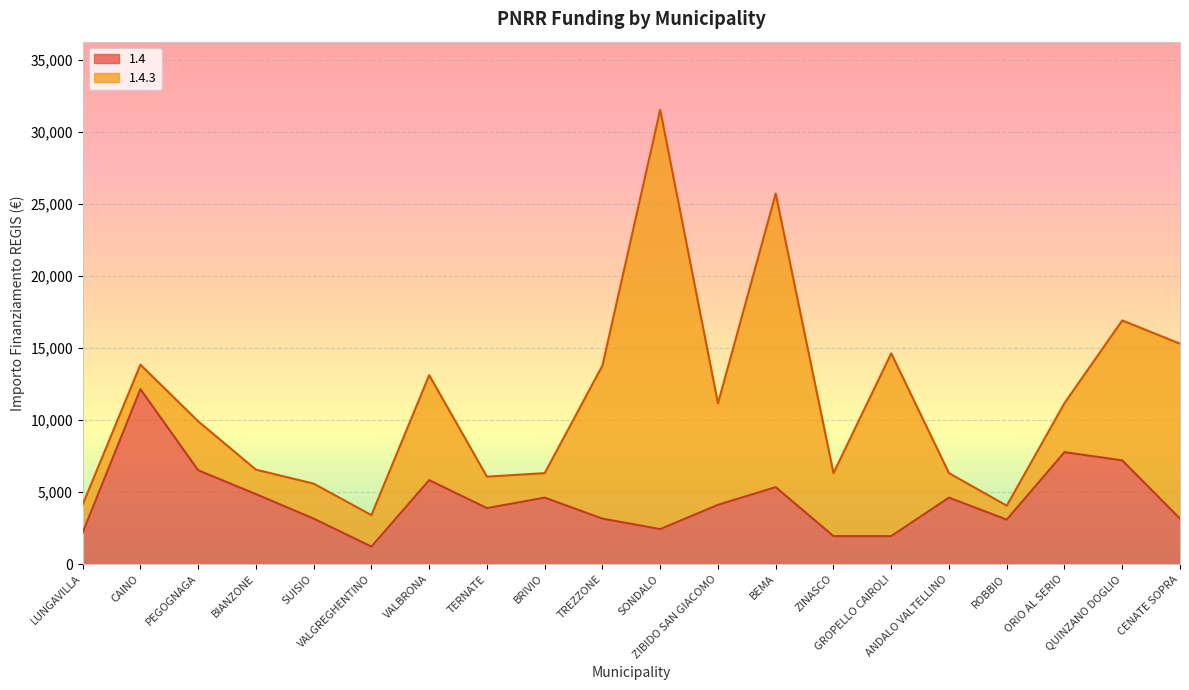

List the labels in order of value, largest first.

CAINO, ORIO AL SERIO, QUINZANO DOGLIO, PEGOGNAGA, VALBRONA, BEMA, BIANZONE, BRIVIO, ANDALO VALTELLINO, ZIBIDO SAN GIACOMO, TERNATE, SUISIO, TREZZONE, CENATE SOPRA, ROBBIO, SONDALO, LUNGAVILLA, ZINASCO, GROPELLO CAIROLI, VALGREGHENTINO